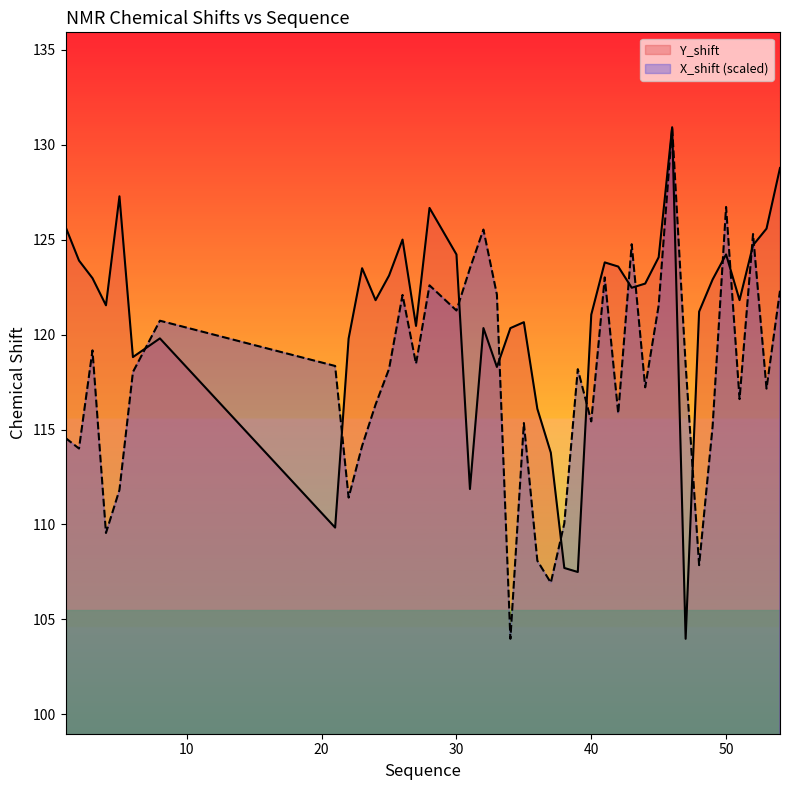

What are all the series names shown in the legend?

Y_shift, X_shift (scaled)